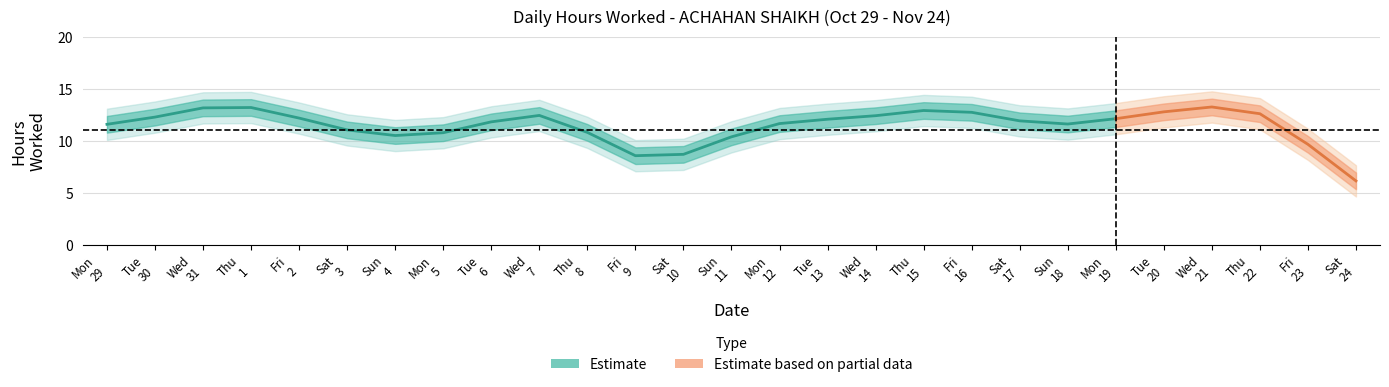

Where is the first local maximum?

1